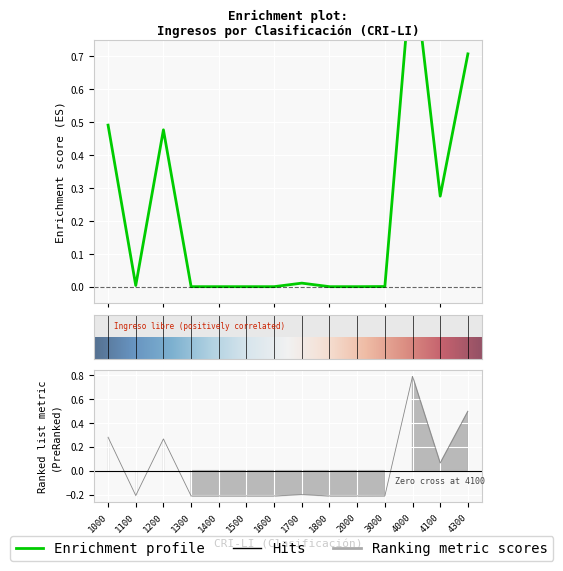

What is the maximum value shown in the chart?

1.0